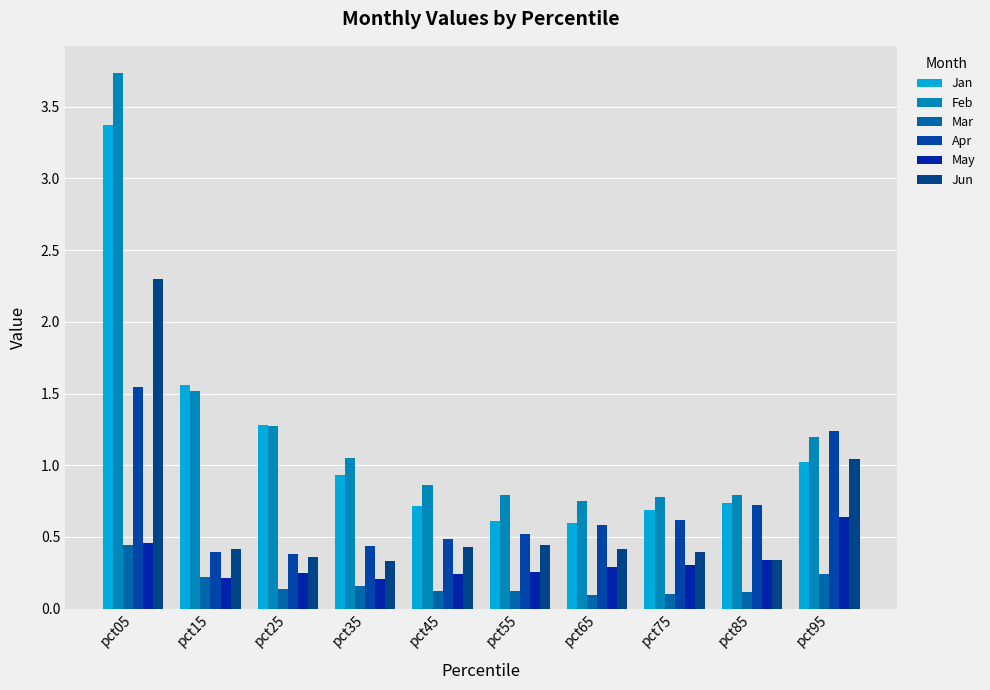

What is the value of the Apr bar at the 3rd from the left?

0.4